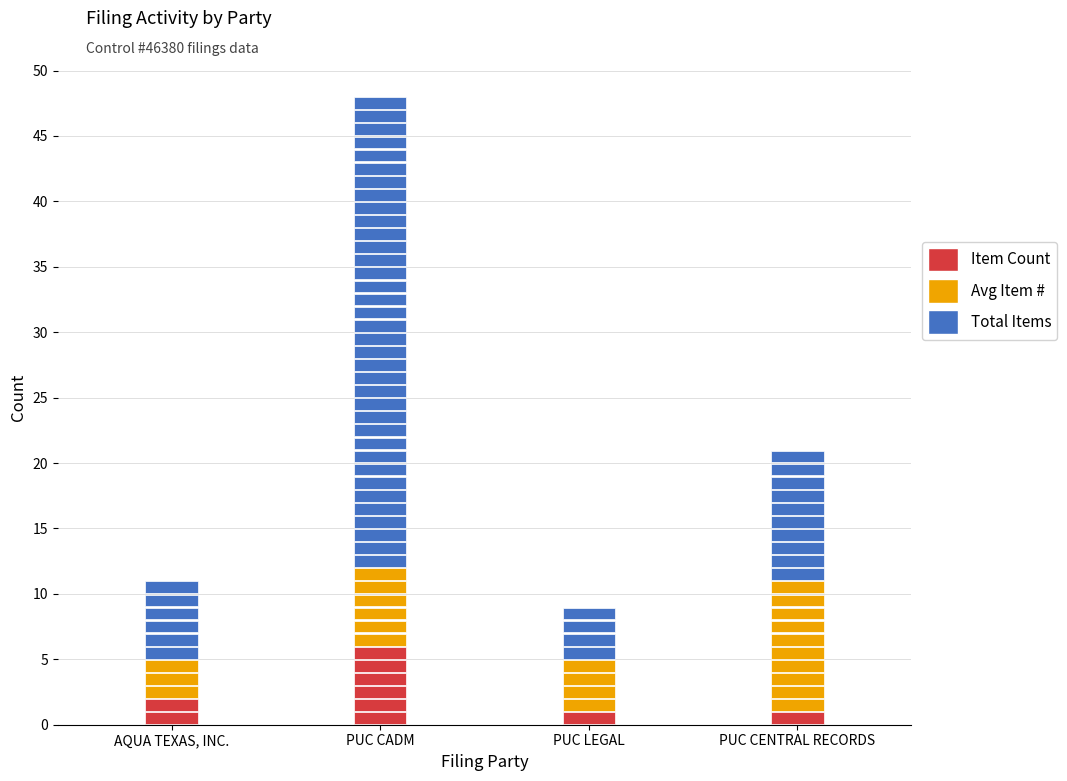

What are all the series names shown in the legend?

Item Count, Avg Item #, Total Items